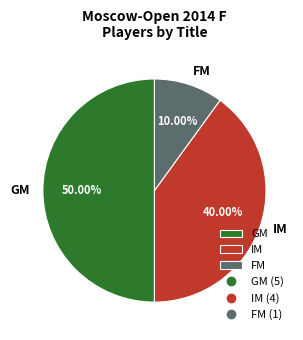

To the nearest percent, what is the combined percentage of GM and IM?

90%